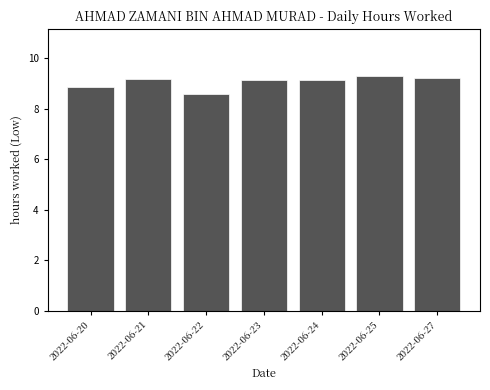

Reading right to left, extract all data points from this chart.

2022-06-27=9.2	2022-06-25=9.3	2022-06-24=9.1	2022-06-23=9.1	2022-06-22=8.6	2022-06-21=9.2	2022-06-20=8.8